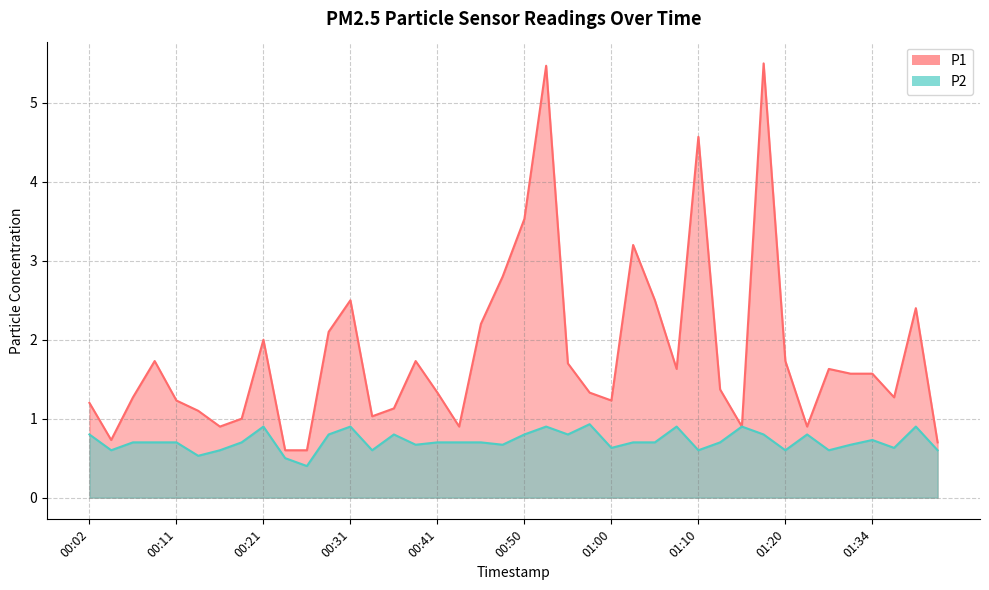

True or false: P2 has a value of 0.8 at 00:36.

True